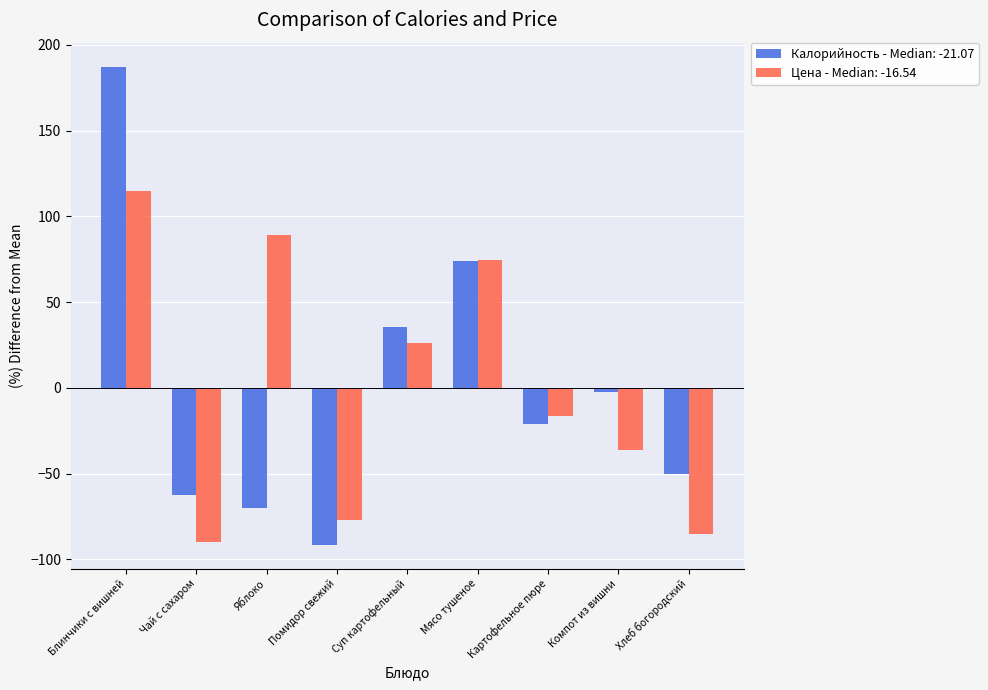

Does the chart contain any negative values?

Yes